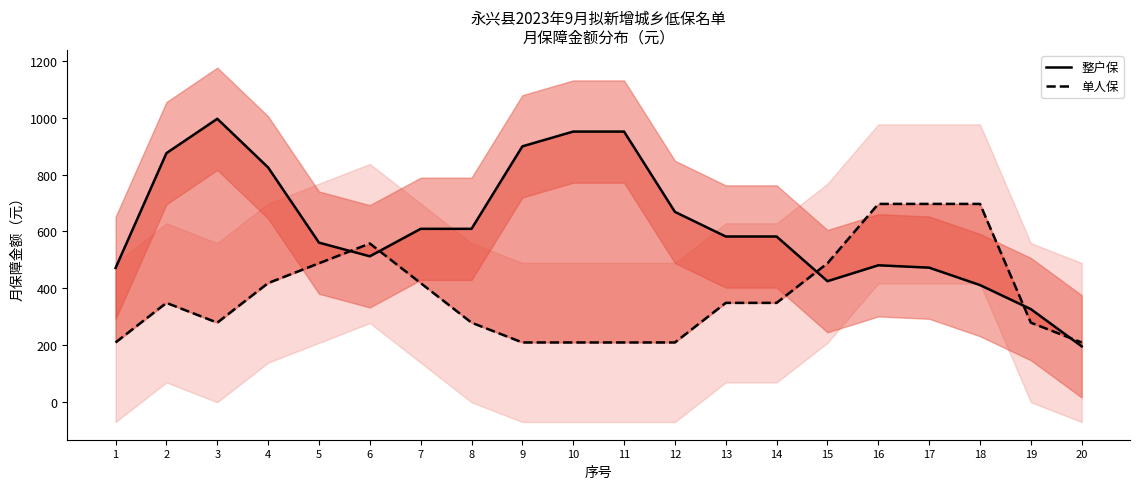

After their last crossing, which series has the higher values: 整户保 or 单人保?

单人保